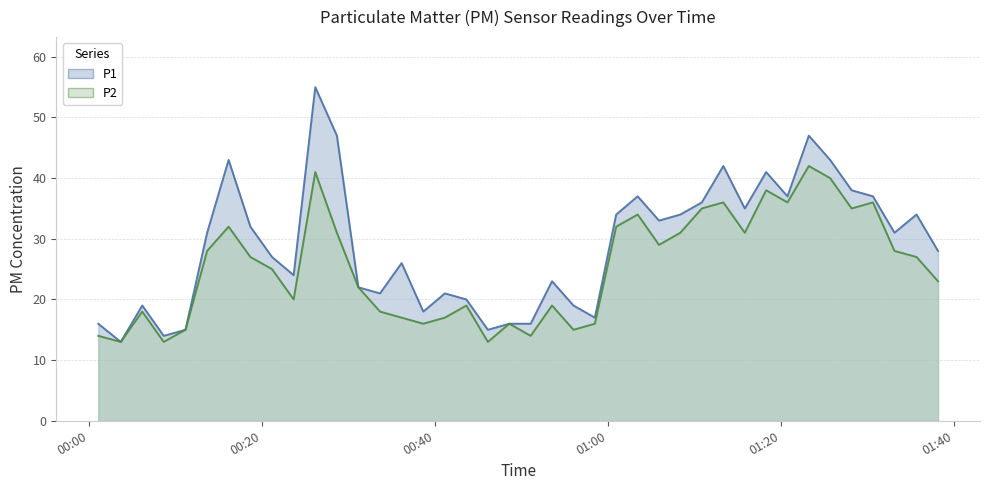

True or false: P2 and P1 intersect in this chart.

False